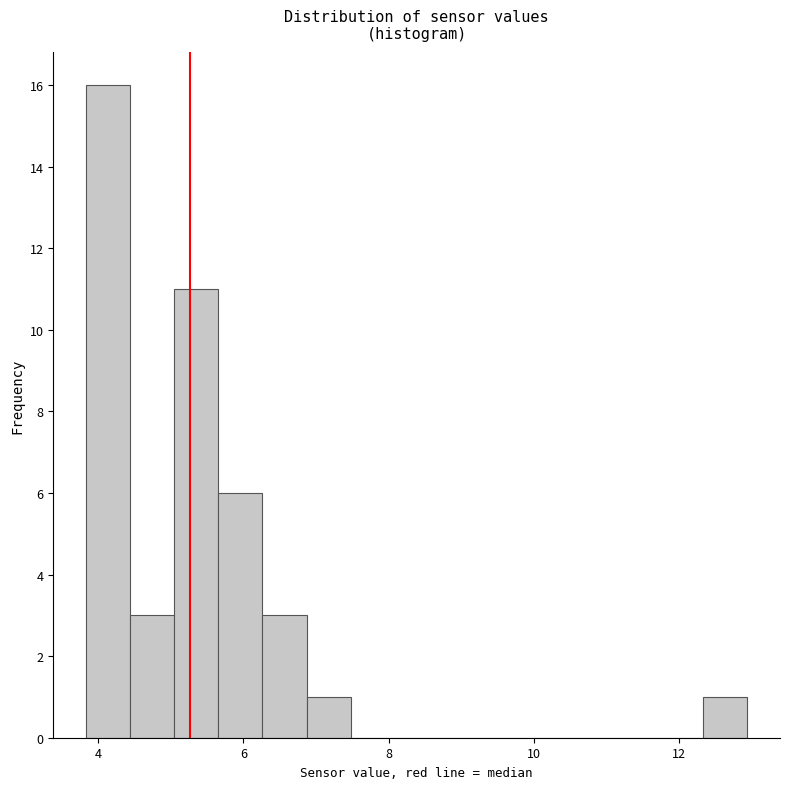

Read against the x-axis, roughly where is the centre of the tallest bar?

4.2